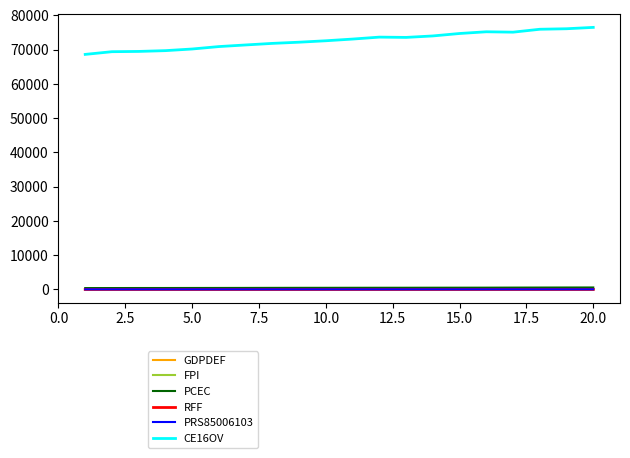

Which series has the widest spread of values?

CE16OV